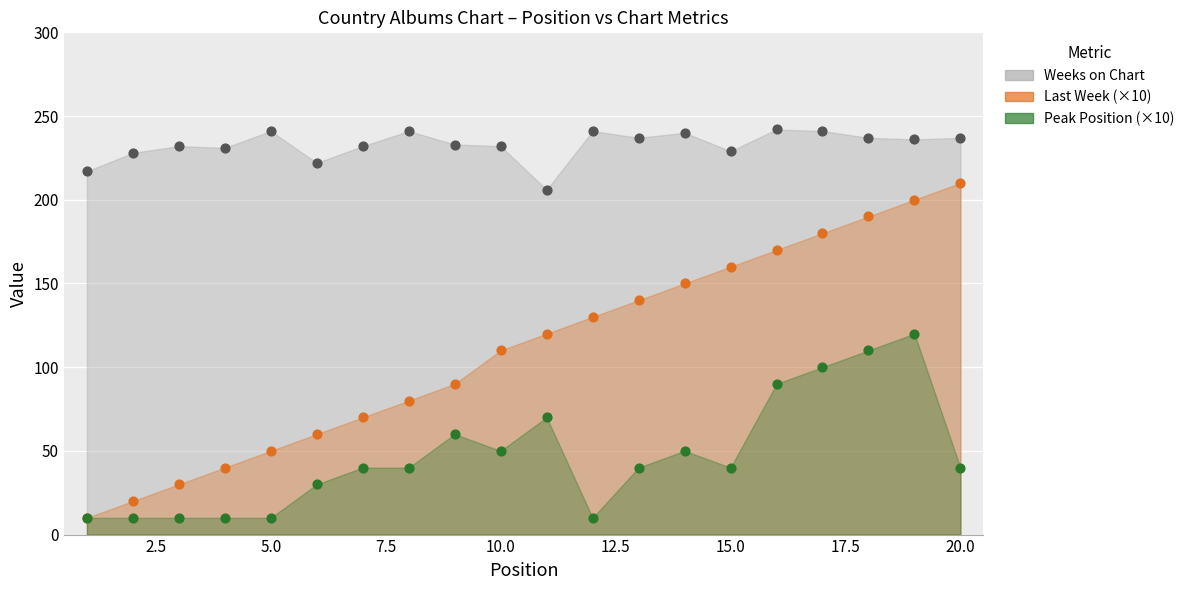

Which series reaches the maximum Y coordinate?

Weeks on Chart